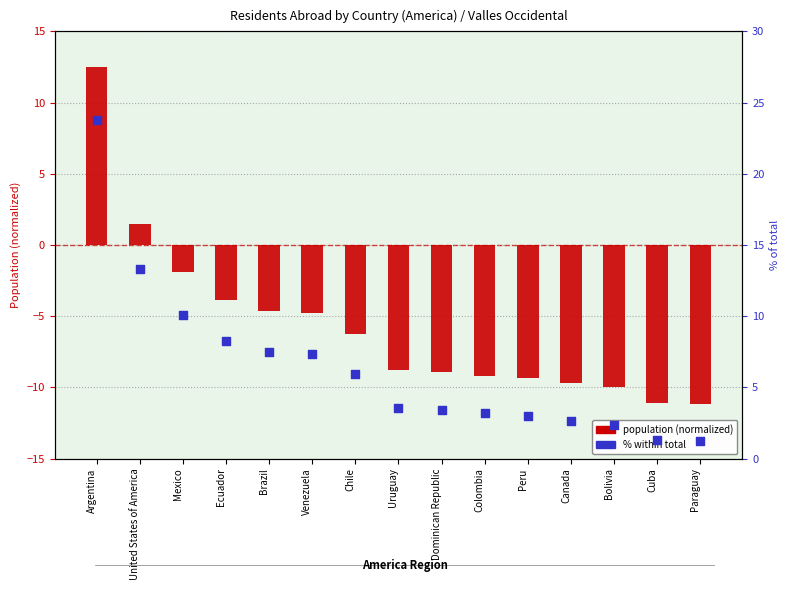

At how many categories does at least one series exceed 22?

1